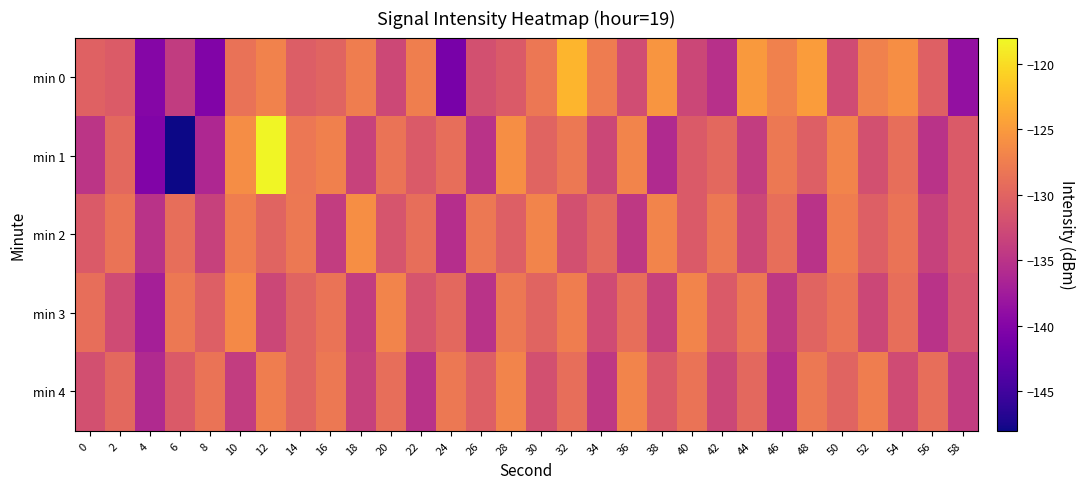

Reading left to right, what are all the values shown in this chart?

min 0: 0=-130.3	2=-130.8	4=-139.9	6=-134.2	8=-140.3	10=-128.6	12=-127.0	14=-130.6	16=-130.0	18=-127.6	20=-132.9	22=-127.5	24=-140.9	26=-131.9	28=-131.0	30=-128.2	32=-122.9	34=-127.7	36=-132.4	38=-125.4	40=-133.0	42=-135.3	44=-125.1	46=-127.2	48=-124.8	50=-132.5	52=-127.3	54=-126.0	56=-130.3	58=-138.7
min 1: 0=-134.8	2=-129.6	4=-140.2	6=-147.9	8=-136.2	10=-126.2	12=-118.3	14=-128.2	16=-127.3	18=-133.5	20=-128.5	22=-131.0	24=-129.0	26=-135.0	28=-126.0	30=-130.0	32=-128.0	34=-133.0	36=-127.0	38=-136.0	40=-131.0	42=-129.5	44=-134.0	46=-128.0	48=-130.5	50=-127.0	52=-132.0	54=-129.0	56=-135.0	58=-131.0
min 2: 0=-131.0	2=-128.5	4=-135.0	6=-129.0	8=-133.5	10=-127.5	12=-130.0	14=-128.0	16=-134.0	18=-126.0	20=-131.5	22=-129.0	24=-135.5	26=-128.0	28=-130.5	30=-127.0	32=-132.0	34=-129.5	36=-134.5	38=-127.0	40=-131.0	42=-128.0	44=-133.0	46=-129.0	48=-135.0	50=-127.5	52=-130.5	54=-128.5	56=-133.5	58=-131.0
min 3: 0=-129.0	2=-132.5	4=-137.0	6=-128.0	8=-130.5	10=-126.5	12=-133.0	14=-130.0	16=-128.5	18=-134.0	20=-127.0	22=-131.5	24=-129.5	26=-135.0	28=-128.0	30=-130.0	32=-127.5	34=-132.5	36=-129.0	38=-133.5	40=-127.0	42=-131.0	44=-128.0	46=-134.5	48=-130.0	50=-128.5	52=-133.0	54=-129.0	56=-135.0	58=-131.5
min 4: 0=-132.0	2=-129.5	4=-136.0	6=-131.0	8=-128.5	10=-134.0	12=-127.5	14=-130.0	16=-128.0	18=-133.5	20=-129.0	22=-135.0	24=-128.0	26=-130.5	28=-127.0	30=-132.0	32=-129.0	34=-134.5	36=-127.0	38=-131.0	40=-128.5	42=-133.0	44=-129.5	46=-135.5	48=-128.0	50=-130.0	52=-127.5	54=-132.5	56=-129.0	58=-134.0